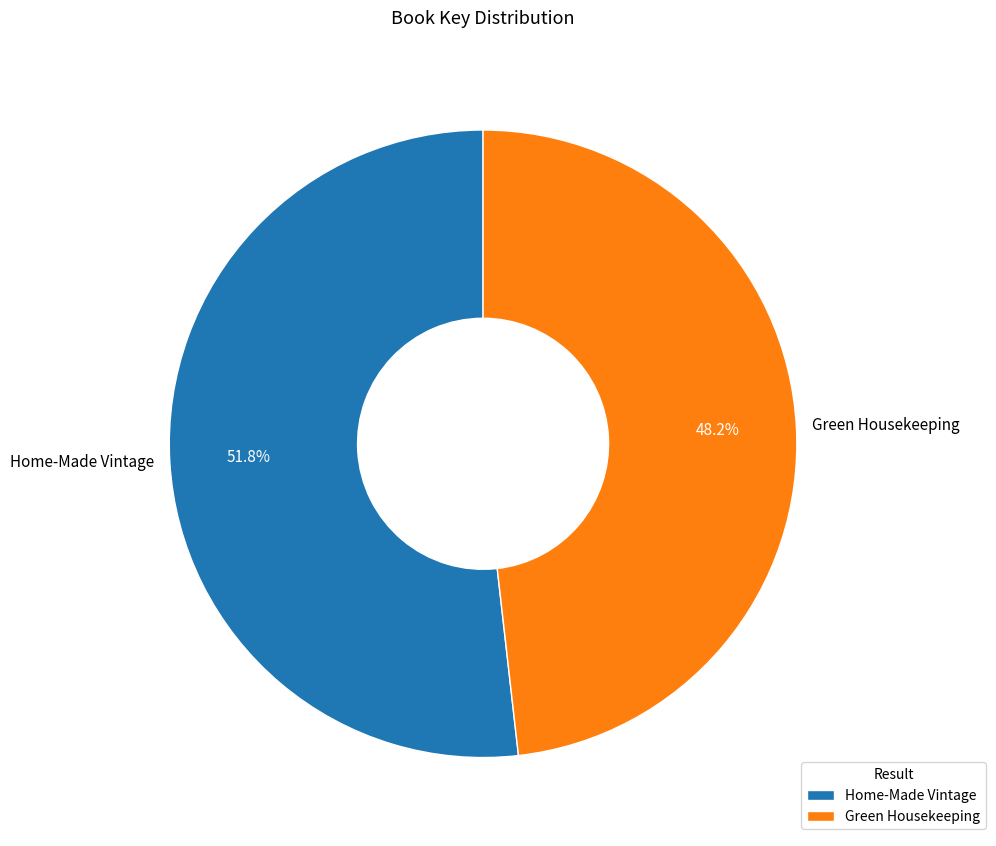

How many segments does this pie chart have?

2